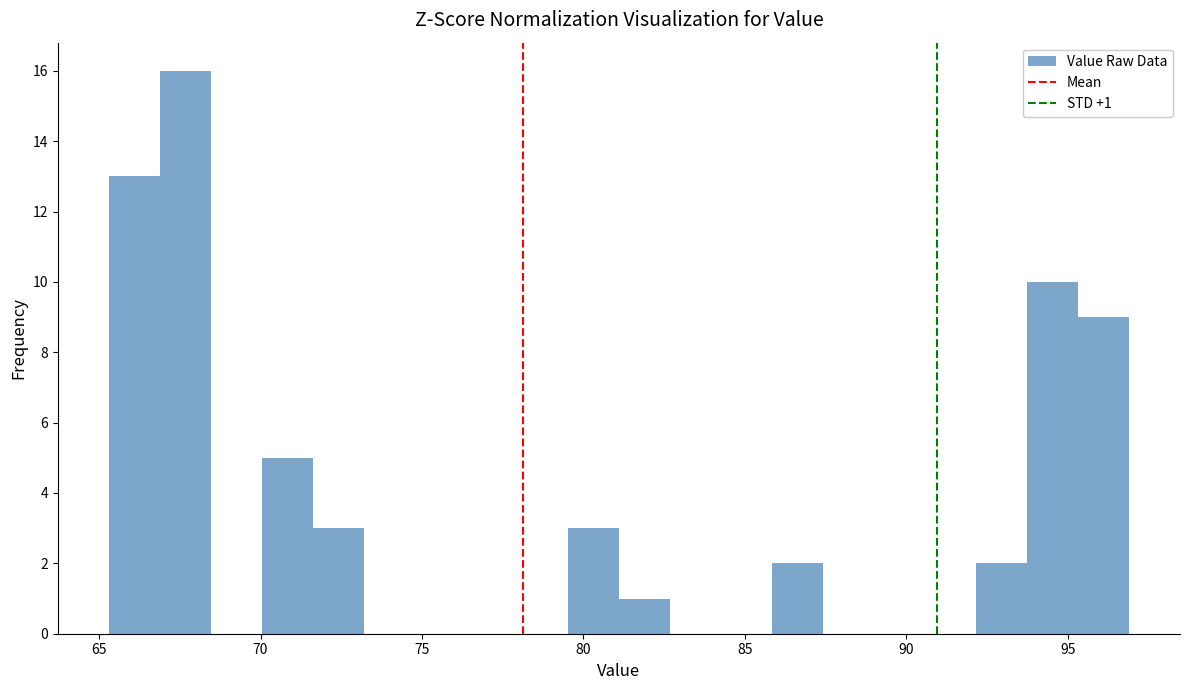

Read against the x-axis, roughly where is the centre of the tallest bar?

67.5